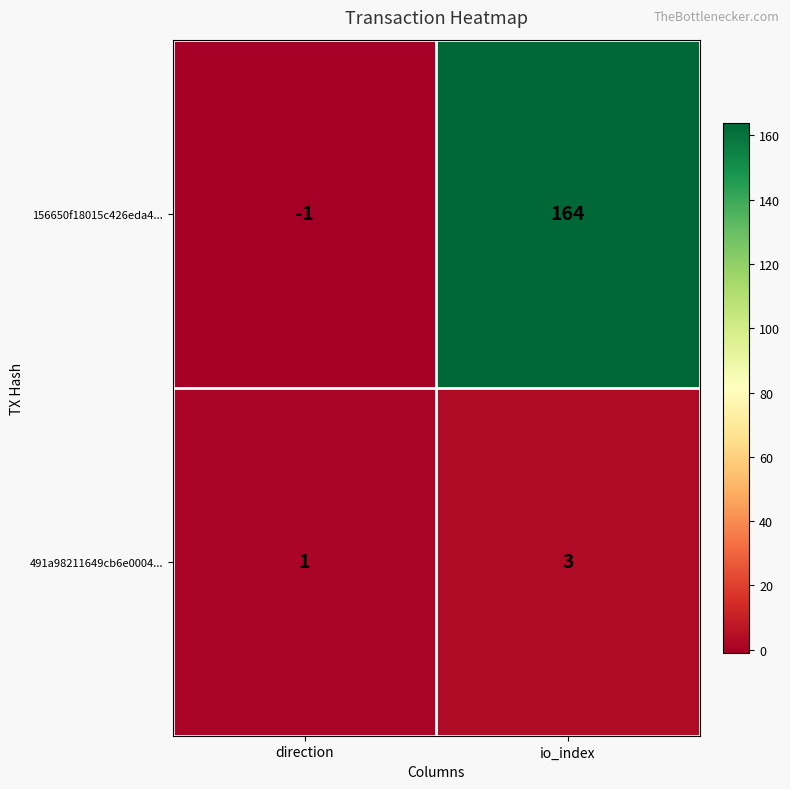

Which series has the widest spread of values?

156650f18015c426eda4...